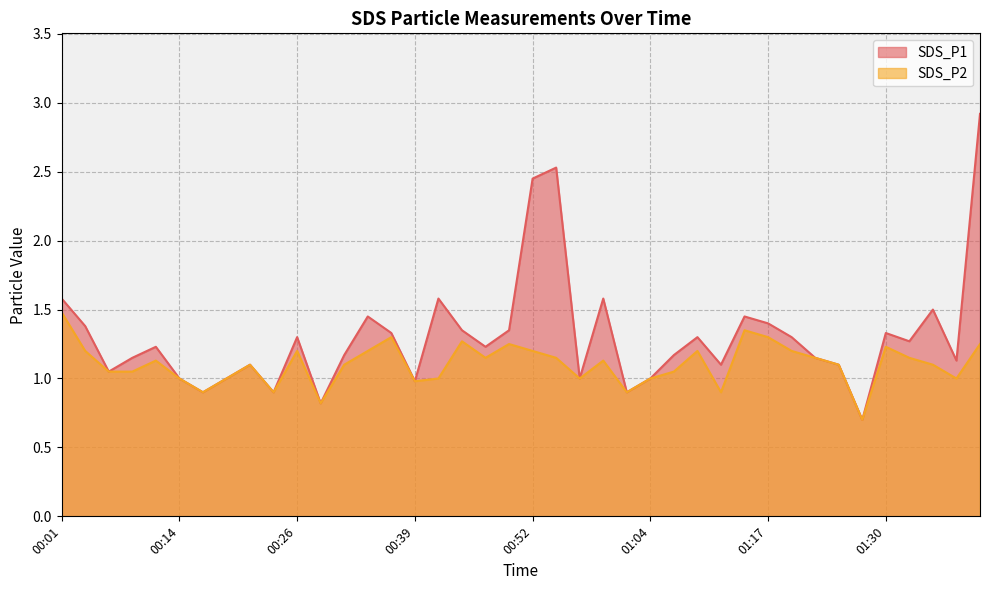

Which series has the widest spread of values?

SDS_P1